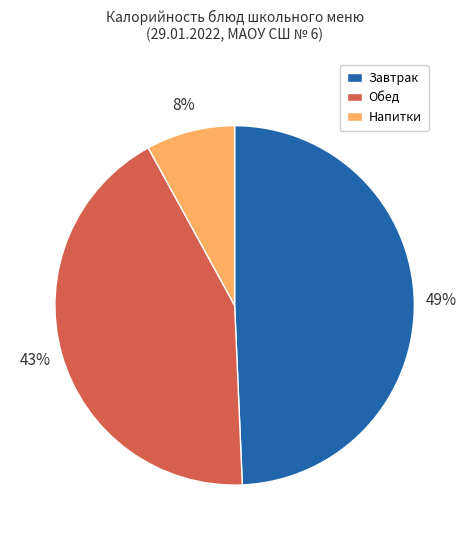

What percentage is the Напитки slice, to the nearest percent?

8%